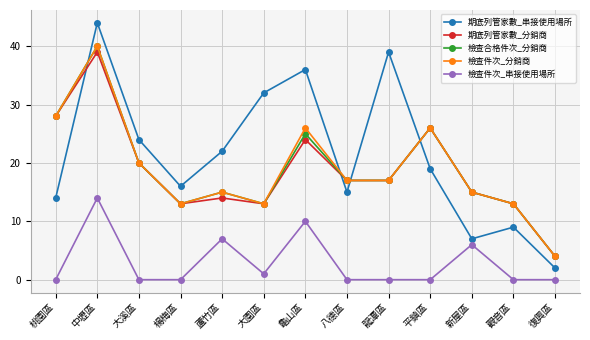

What is the maximum value shown in the chart?

44